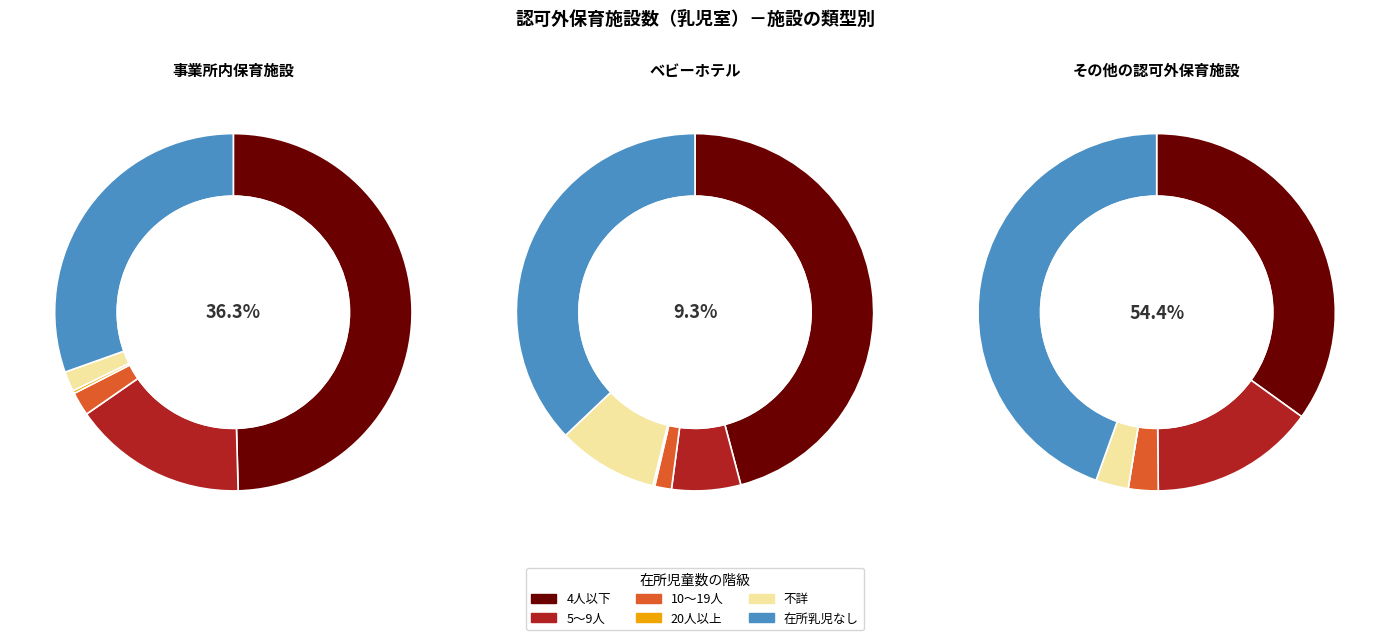

Which has a higher value, 事業所内保育施設 or ベビーホテル?

事業所内保育施設